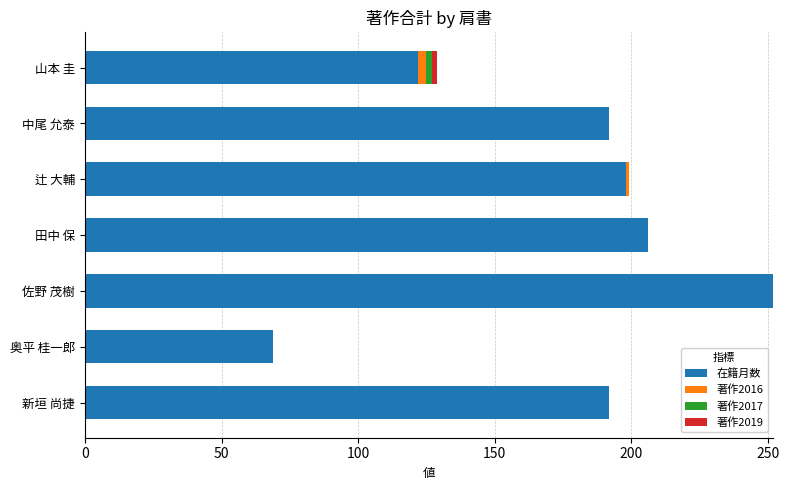

What is the total value across all series at 奥平 桂一郎?

69